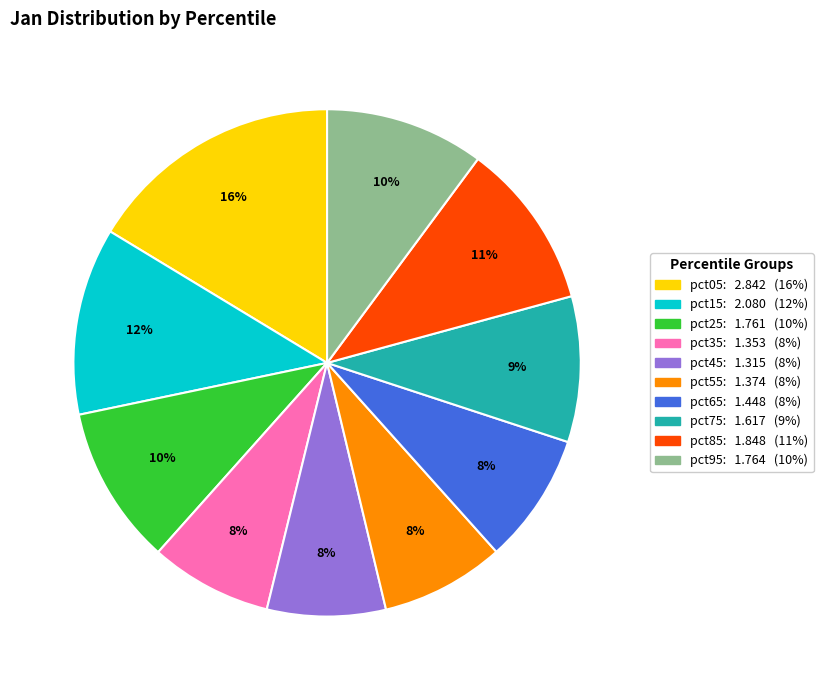

To the nearest percent, what portion does pct95 represent?

10%